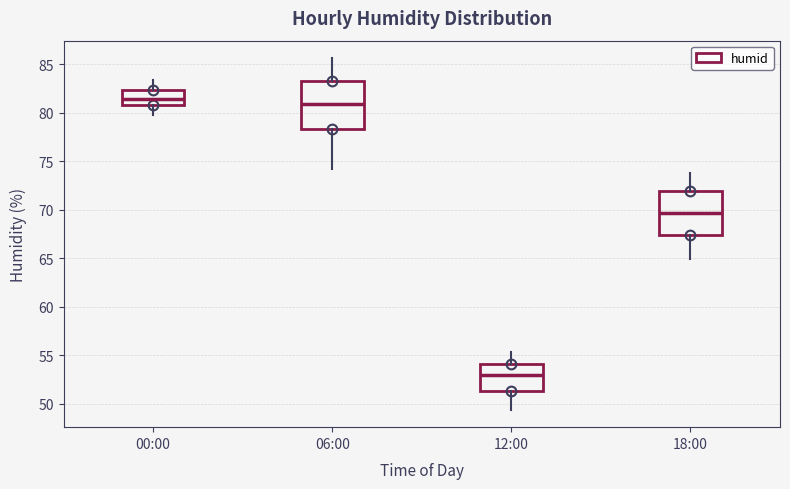

Reading left to right, transcribe this box plot: for each box, give where its median line is, the range the box spans, and where its two whiskers end, as read against the y-axis. The values are not printed on the chart, so give them approximately, as read against the axis.

00:00: median 81.5, box 81.0 to 82.5, whiskers 80.0 to 83.5
06:00: median 81.0, box 78.5 to 83.5, whiskers 74.0 to 85.5
12:00: median 53.0, box 51.5 to 54.0, whiskers 49.5 to 55.5
18:00: median 69.5, box 67.5 to 72.0, whiskers 65.0 to 74.0